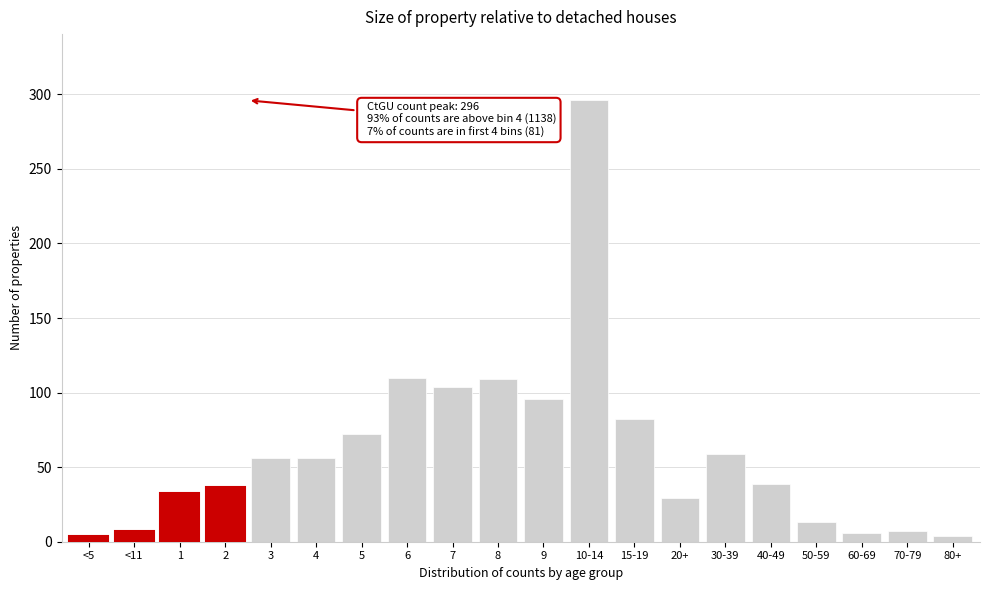

True or false: the data shows 7 at <11.

True